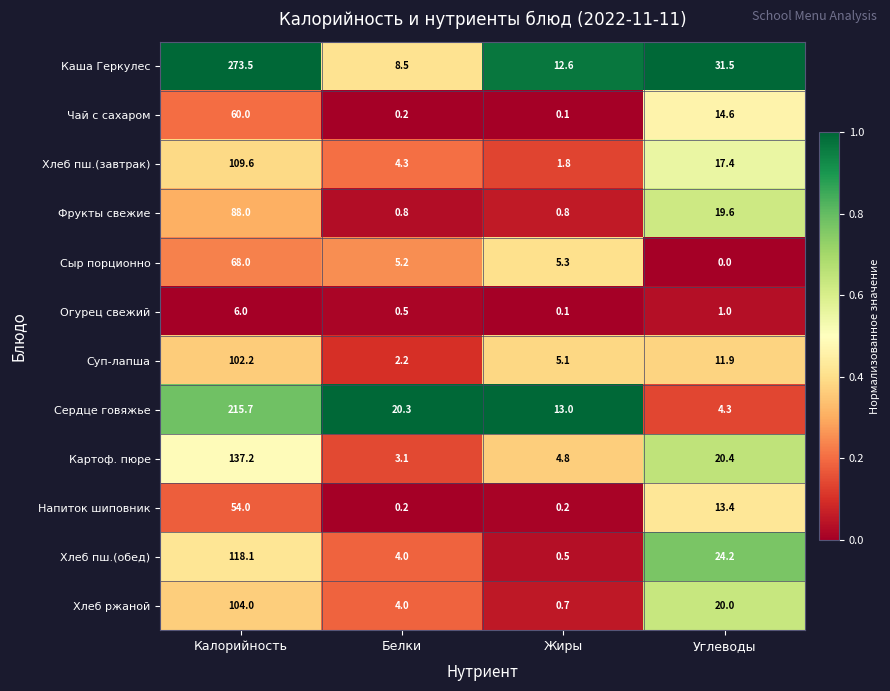

What is the difference between the highest and lowest values at Жиры?

12.9